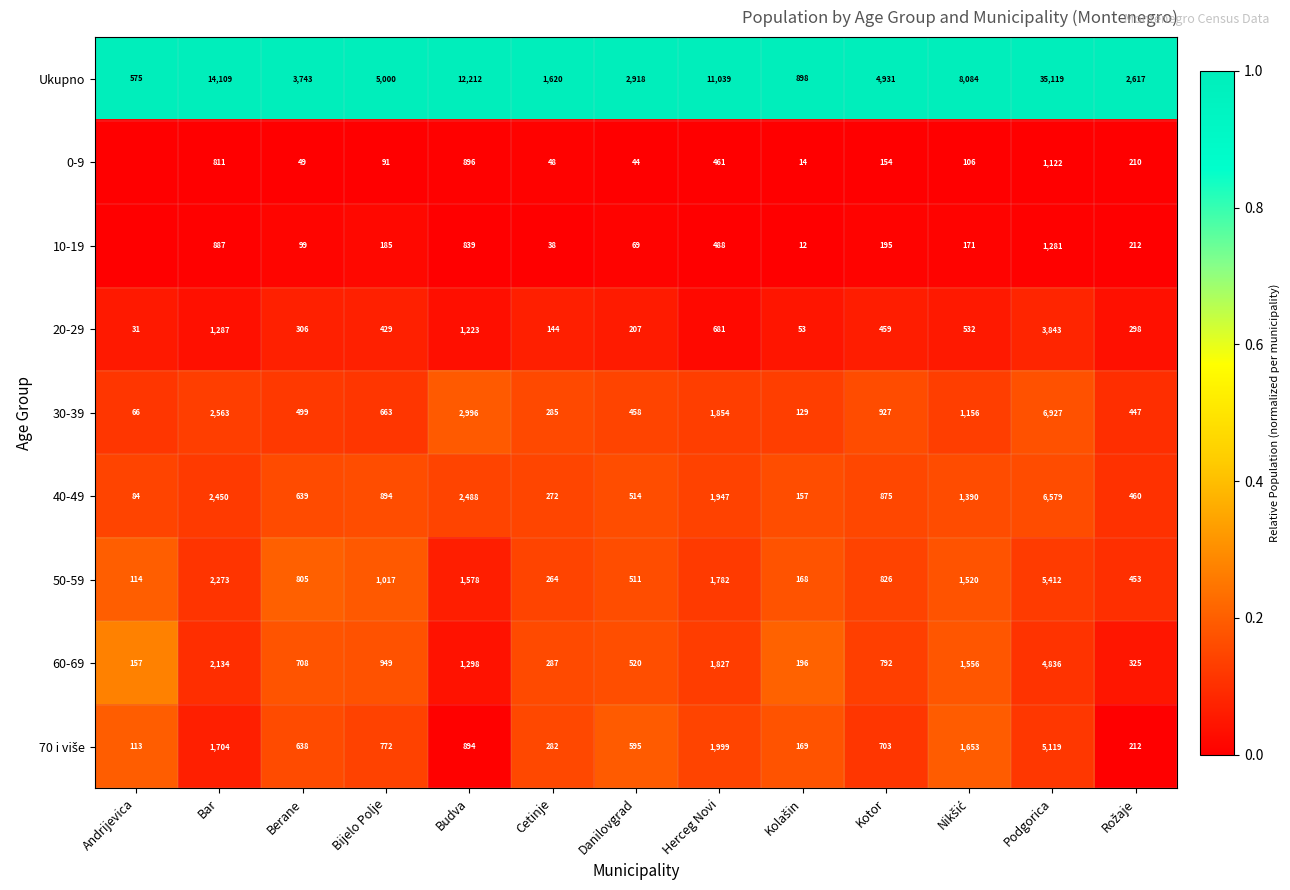

The value of 40-49 at Cetinje is 98. True or false?

False